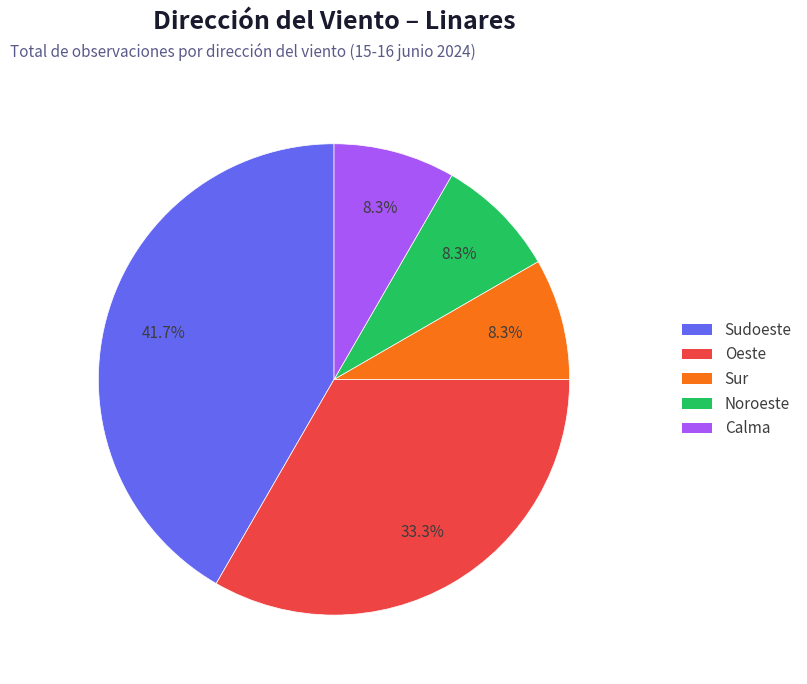

To the nearest percent, what portion does Oeste represent?

33%